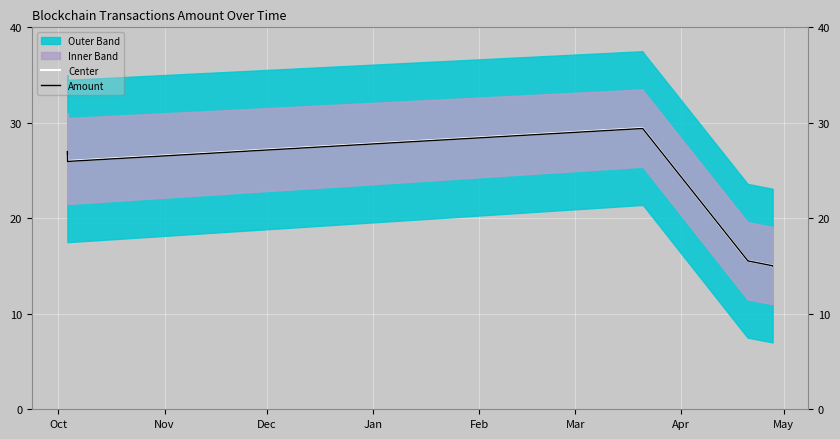

Reading right to left, transcribe all the data shown in this chart.

Center: 15.0	15.1	15.6	15.6	29.4	29.4	26.0	26.5
Amount: 15.0	15.0	15.5	15.6	29.4	29.4	26.0	27.0